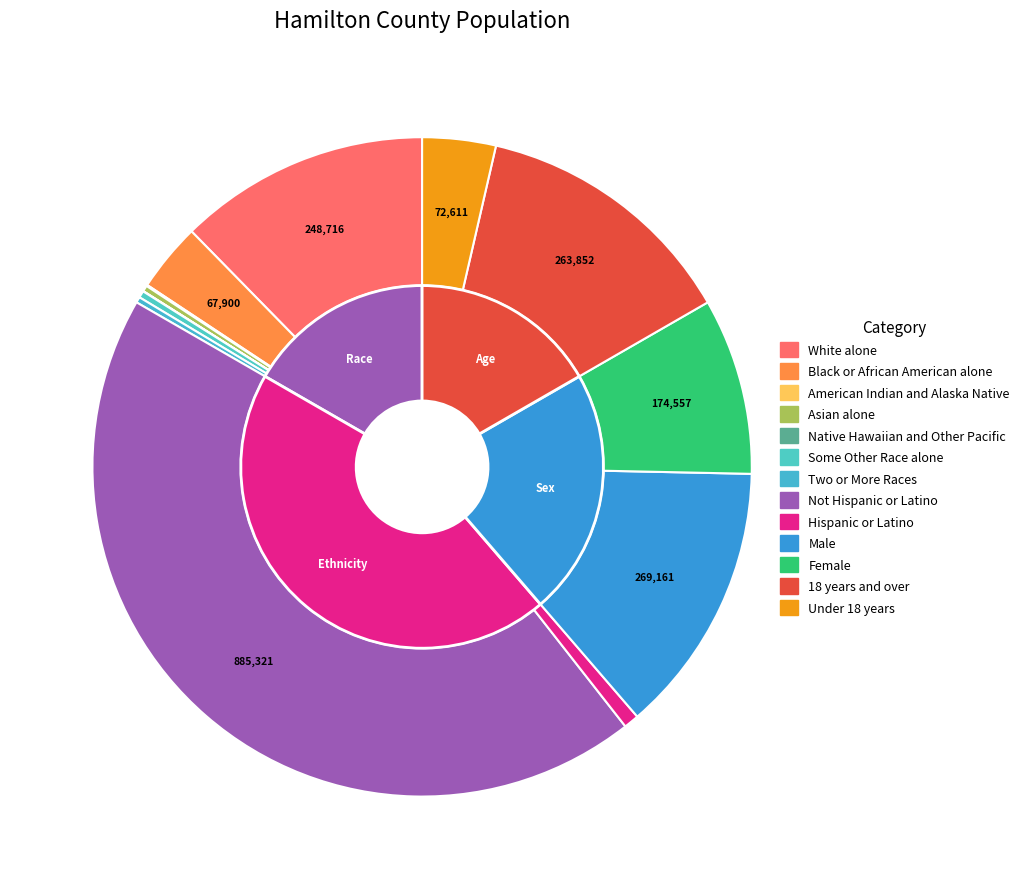

Rank the categories by value from lowest to highest.

Native Hawaiian and Other Pacific, American Indian and Alaska Native, Two or More Races, Asian alone, Some Other Race alone, Hispanic or Latino, Black or African American alone, Under 18 years, Female, White alone, 18 years and over, Male, Not Hispanic or Latino